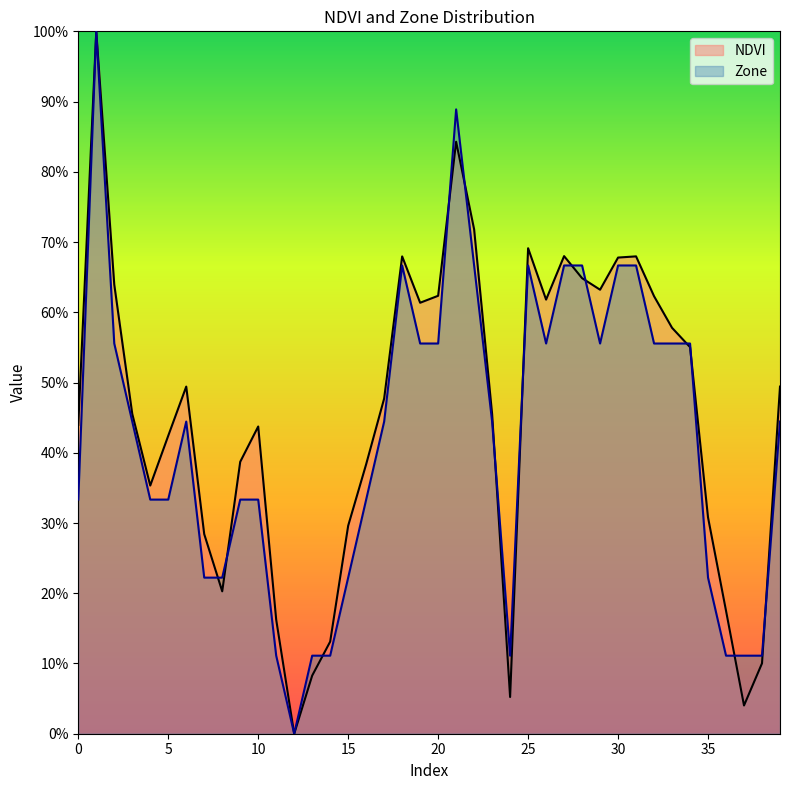

At how many categories does at least one series exceed 0?

39